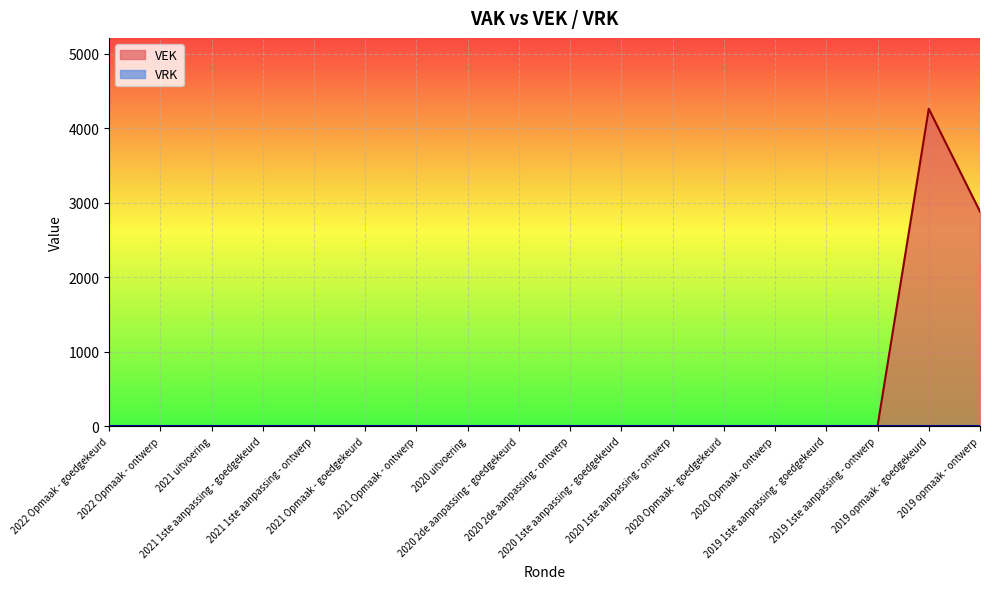

At which category does the chart reach its minimum across all series?

2022 Opmaak - goedgekeurd